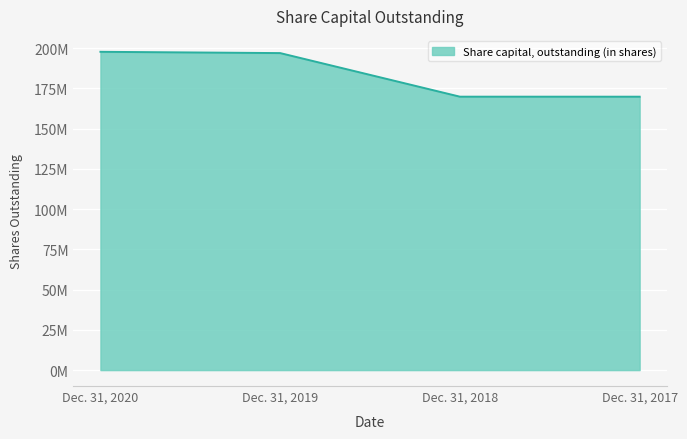

What is the change in value from Dec. 31, 2020 to Dec. 31, 2019?

-798000